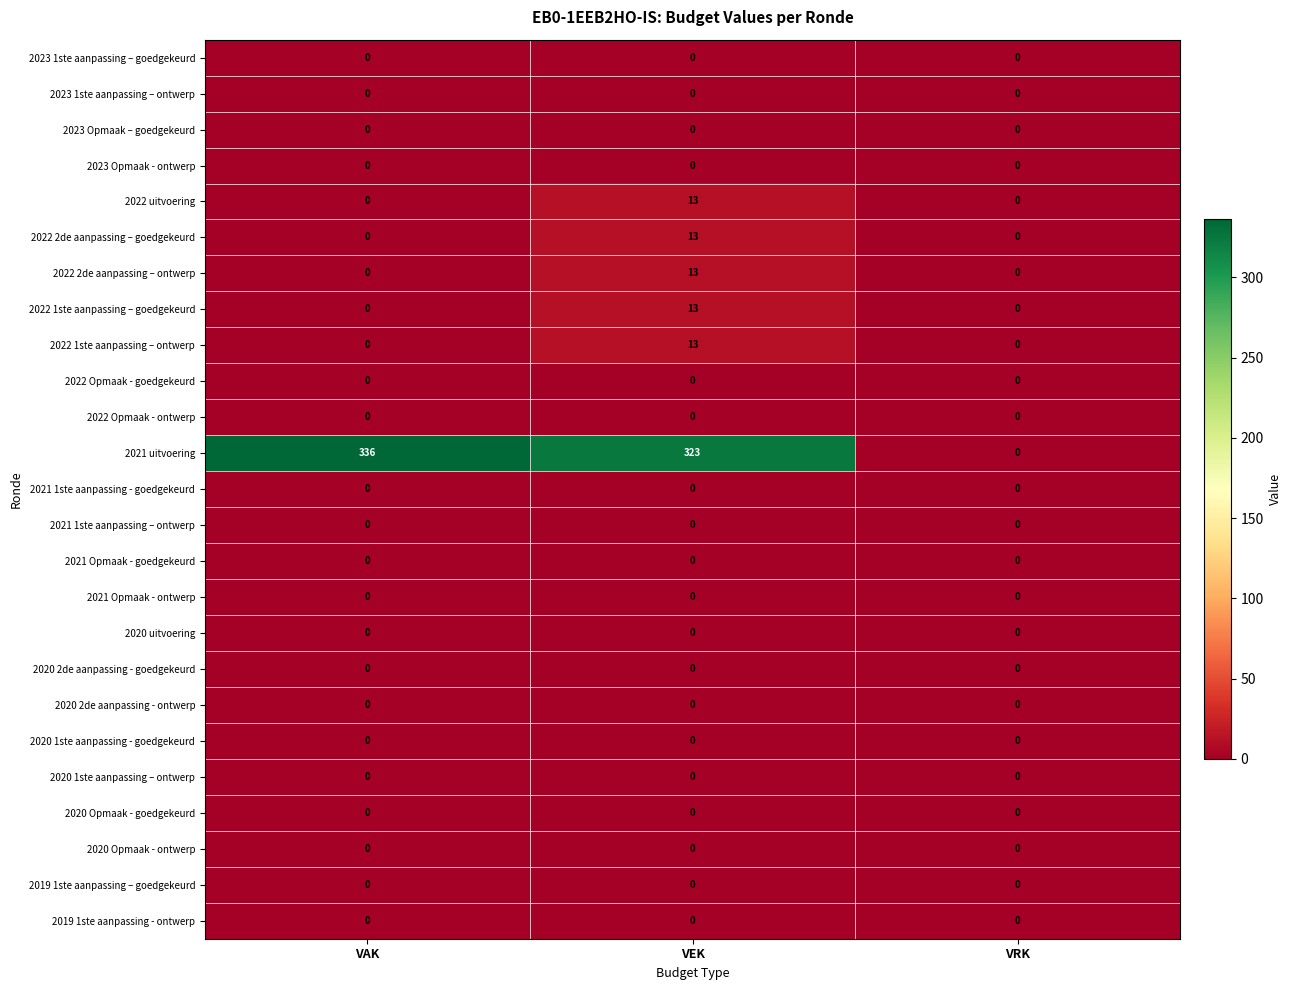

Which series has the largest total across all categories?

2021 uitvoering